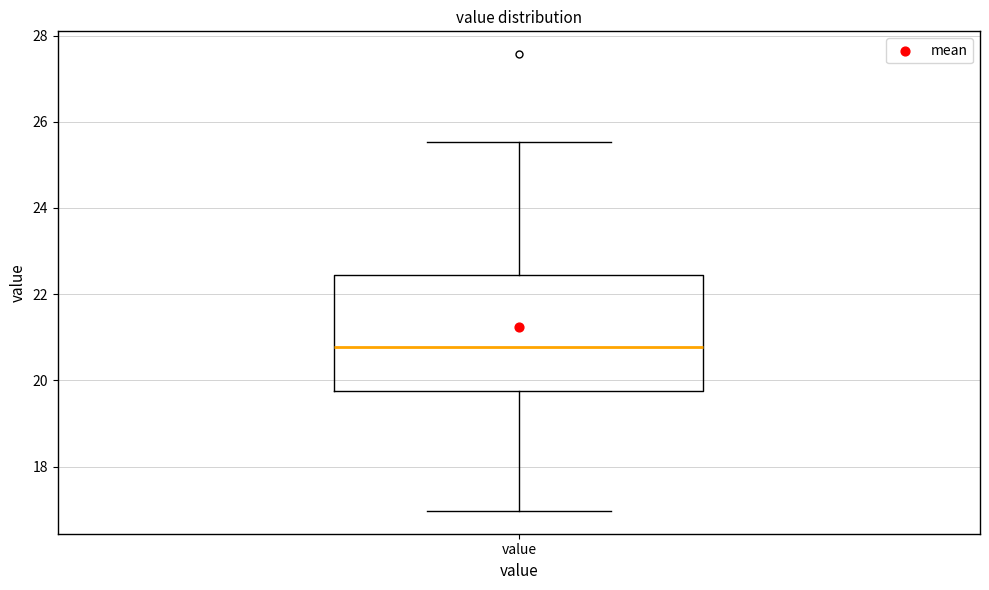

Transcribe this box plot: give where the median line is, the range the box spans, and where the two whiskers end, as read against the y-axis. The values are not printed on the chart, so give them approximately, as read against the axis.

median 20.8, box 19.8 to 22.4, whiskers 17.0 to 25.6